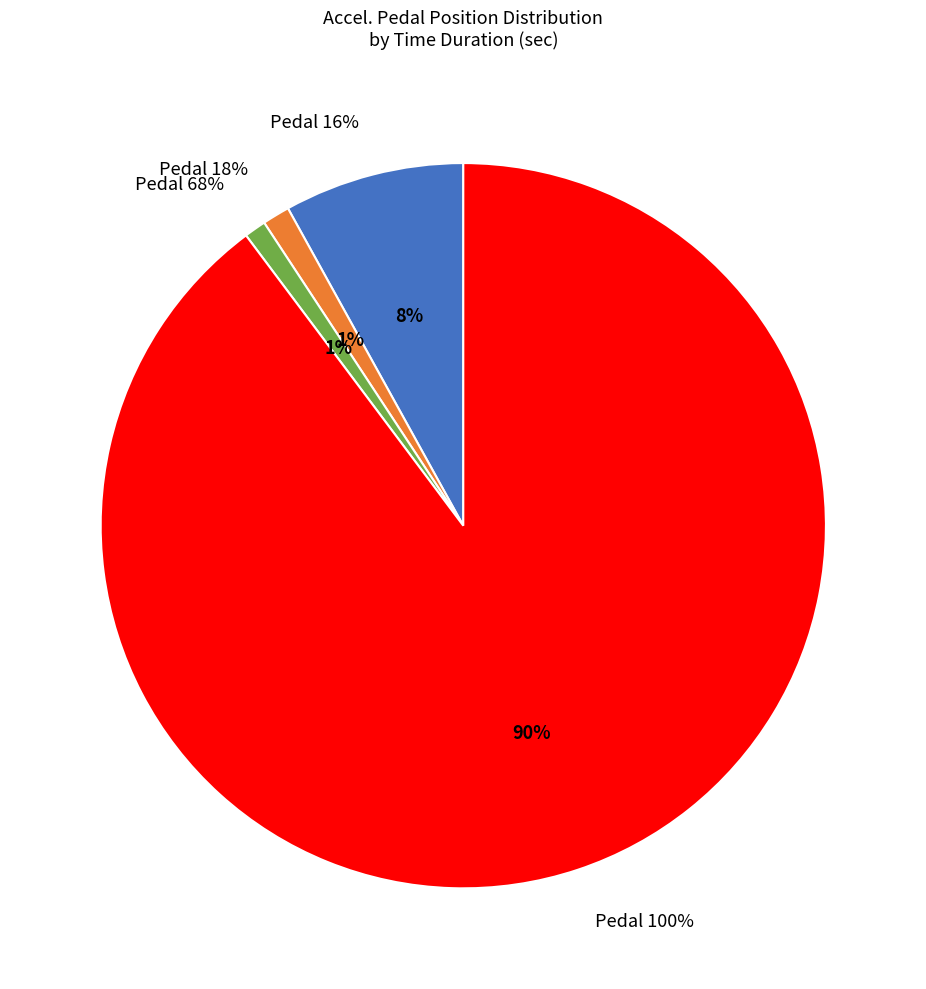

Which slice represents more than half of the pie?

100